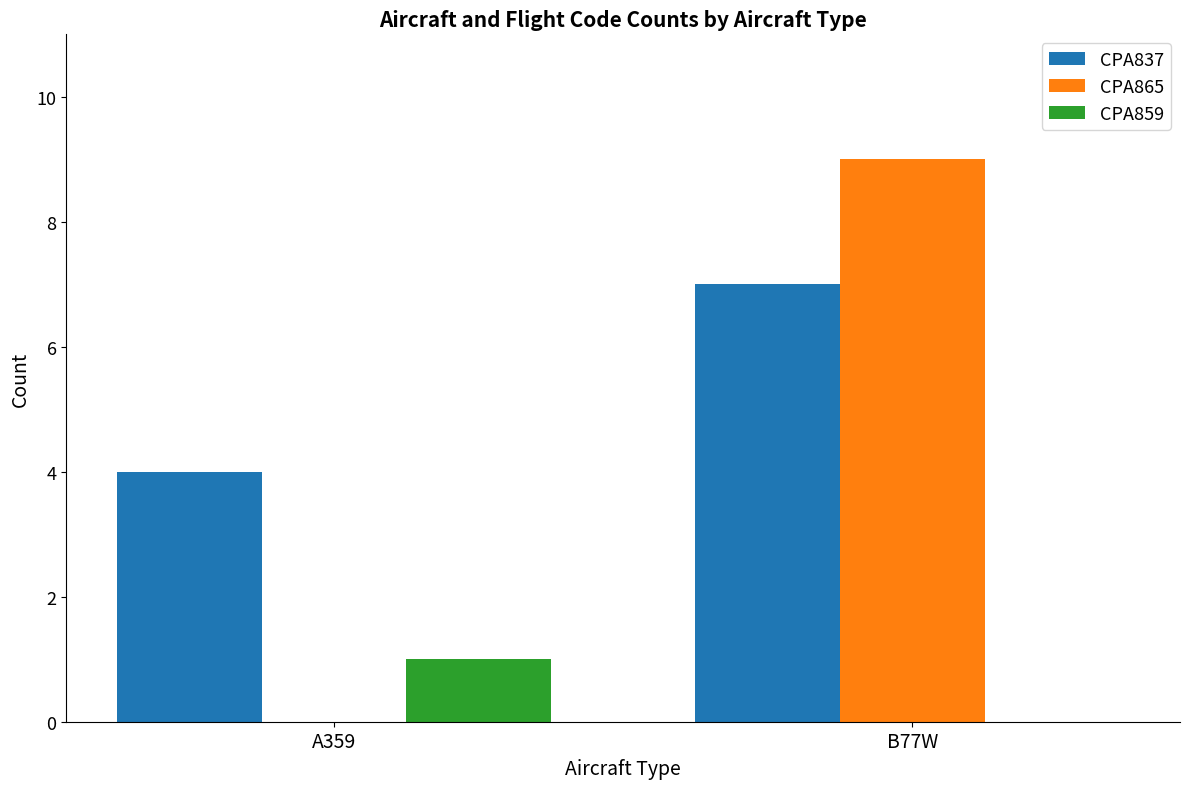

What are all the series names shown in the legend?

CPA837, CPA865, CPA859